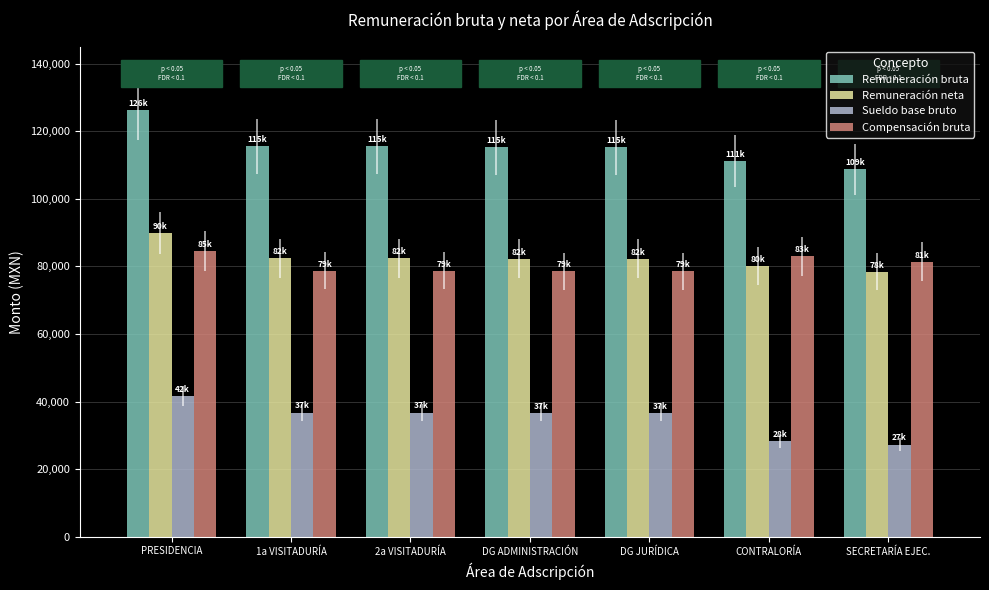

Which category has the highest value in the Remuneración neta series?

PRESIDENCIA